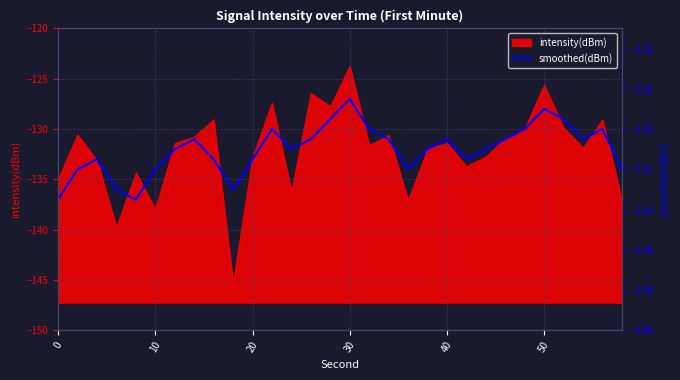

What is the highest value of the intensity(dBm) series?

-123.7